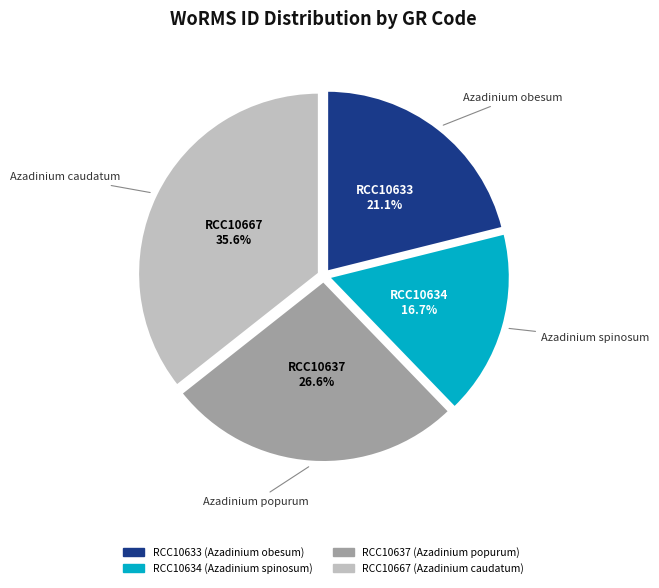

How many segments does this pie chart have?

4